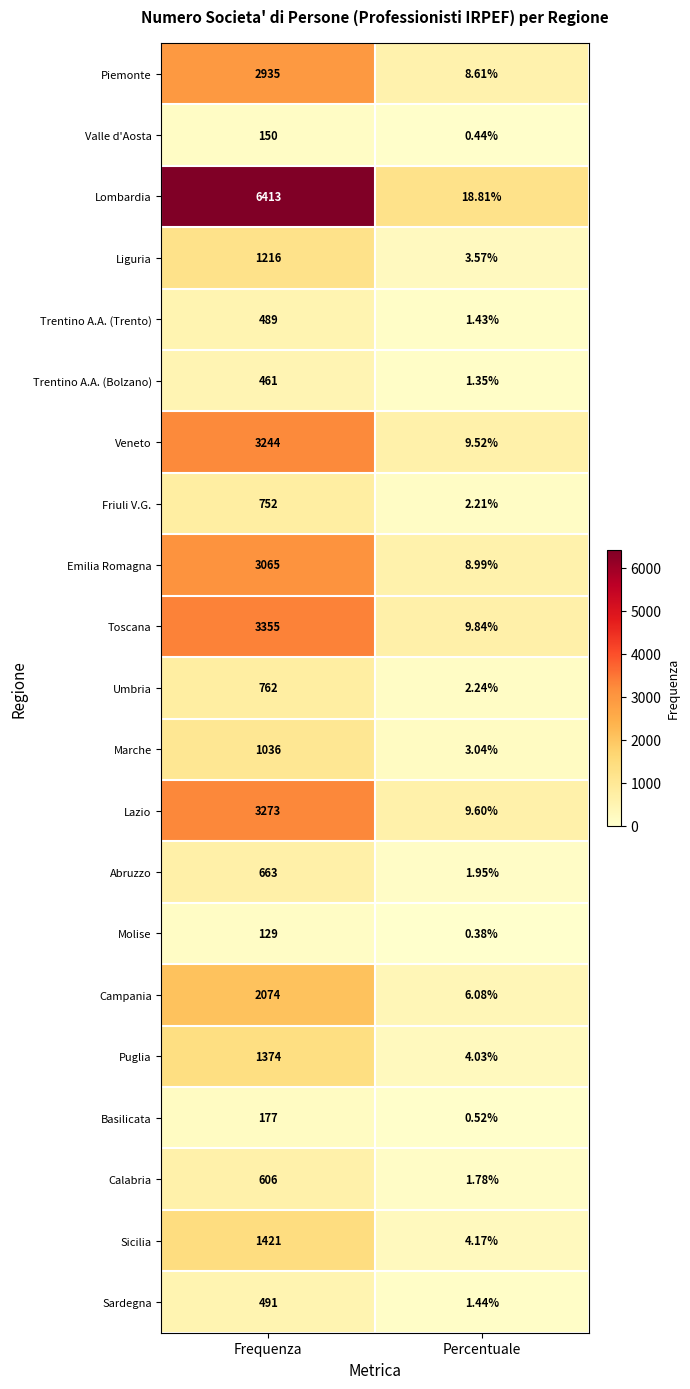

At which category is the sum across all series the highest?

Frequenza